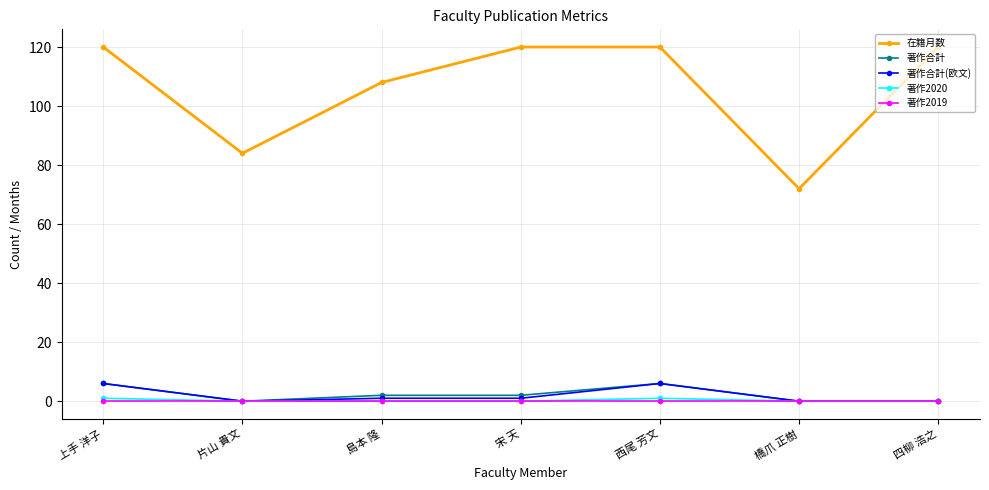

What value does the 著作合計(欧文) series have at 宋 天?

1